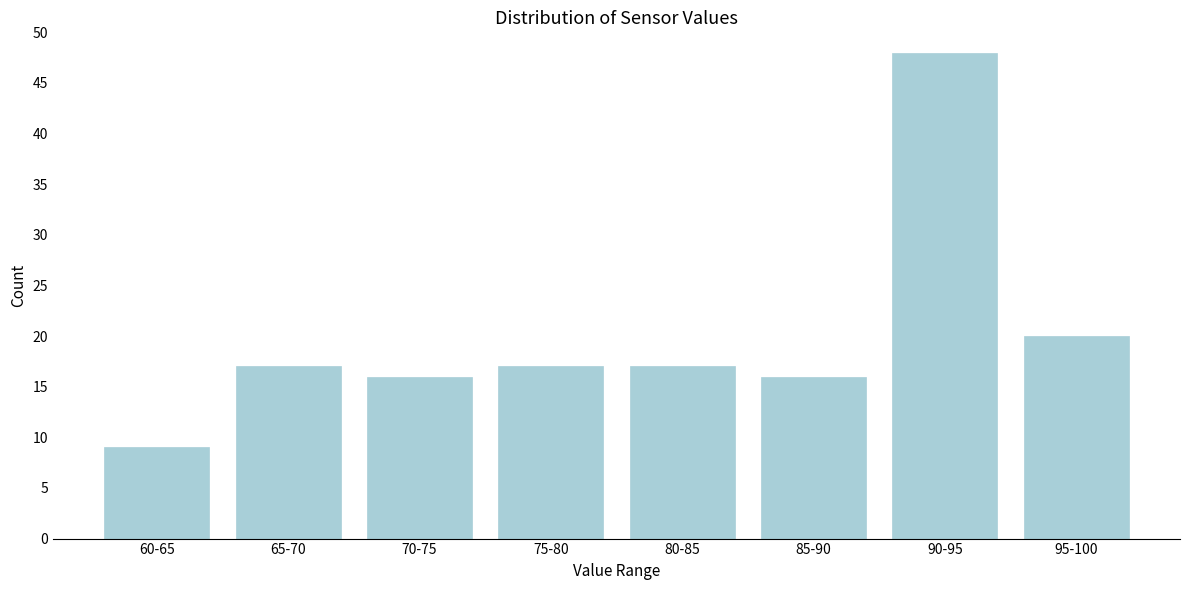

Reading right to left, extract all data points from this chart.

20	48	16	17	17	16	17	9